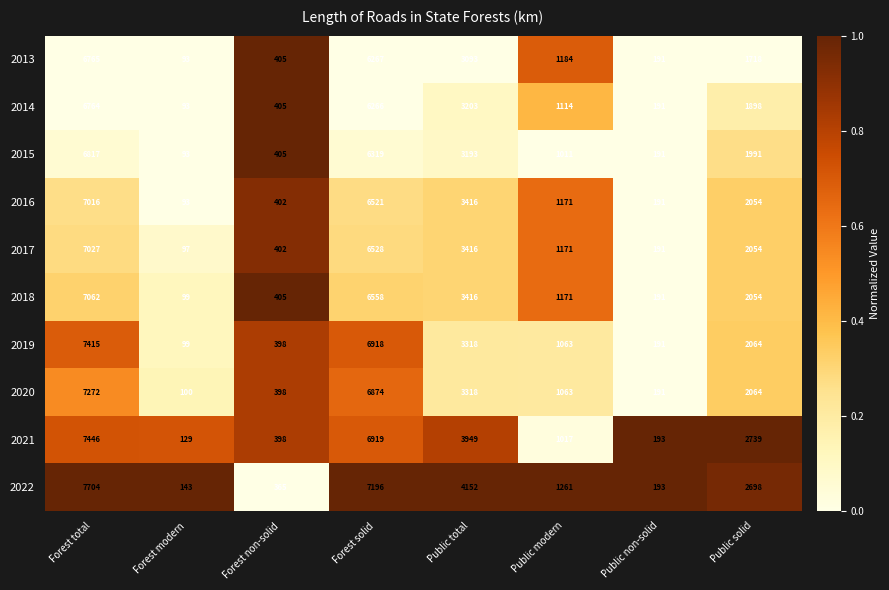

Where does the 2020 series first go above 2064?

Forest total